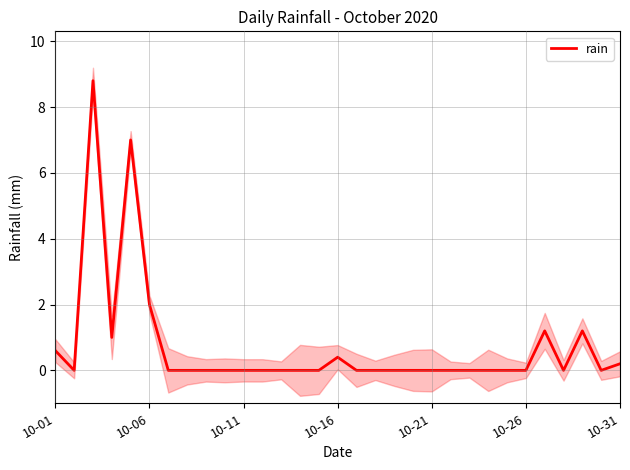

Which has a higher value, 22 or 24?

22